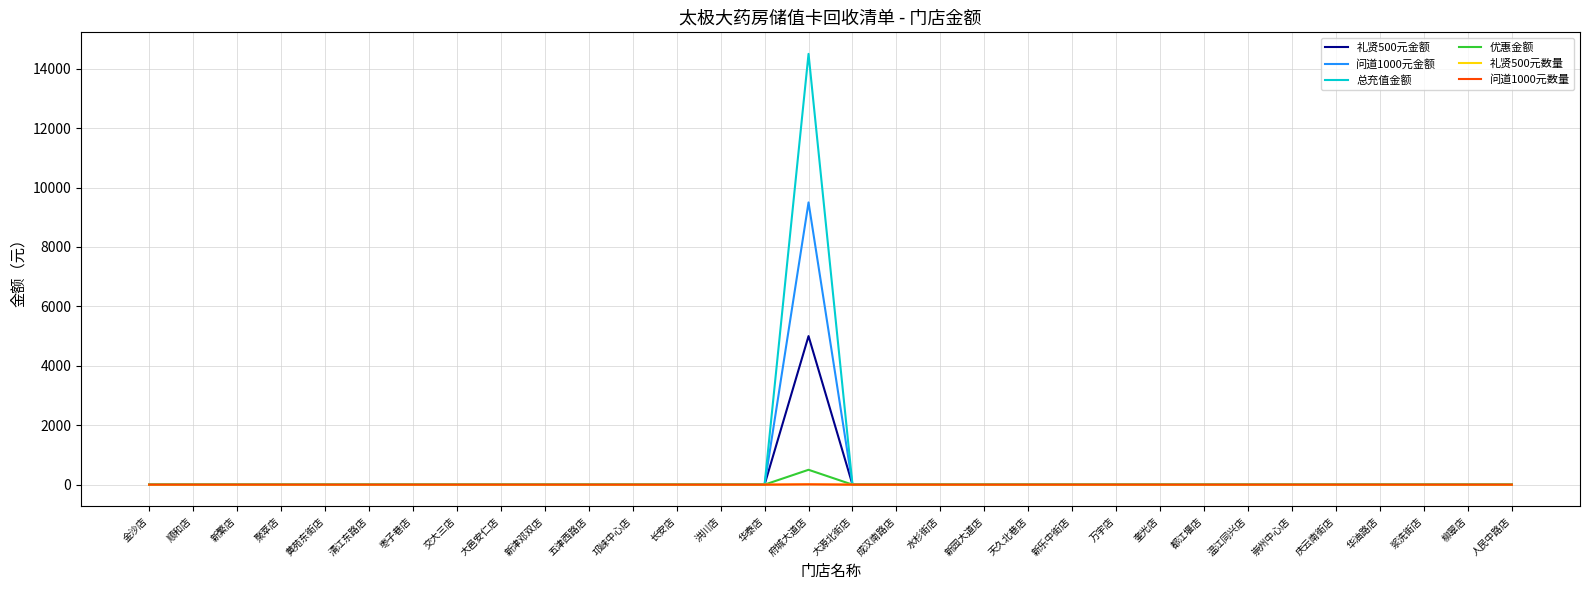

Is this an area chart (filled region under the line)?

No